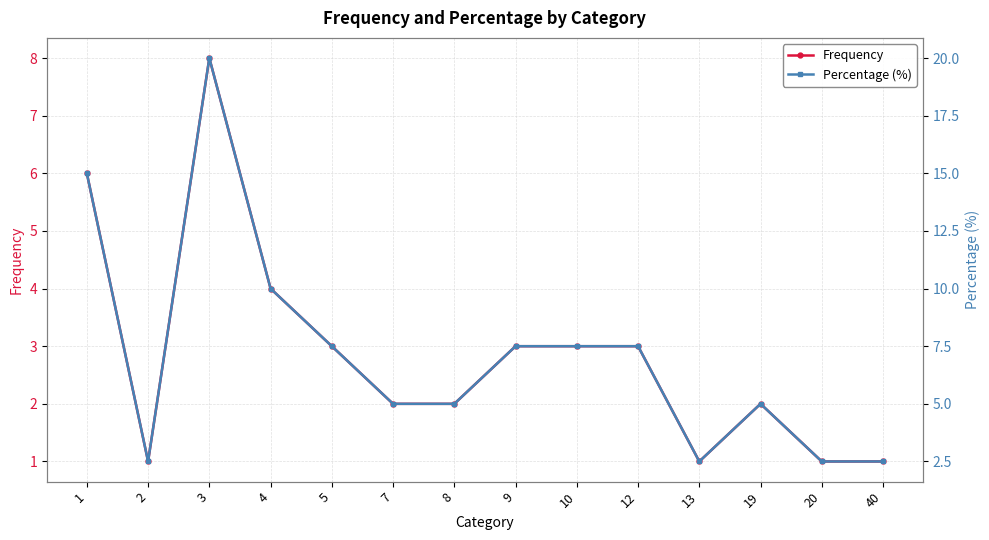

Rank the categories by Frequency value from lowest to highest.

2, 13, 20, 40, 7, 8, 19, 5, 9, 10, 12, 4, 1, 3